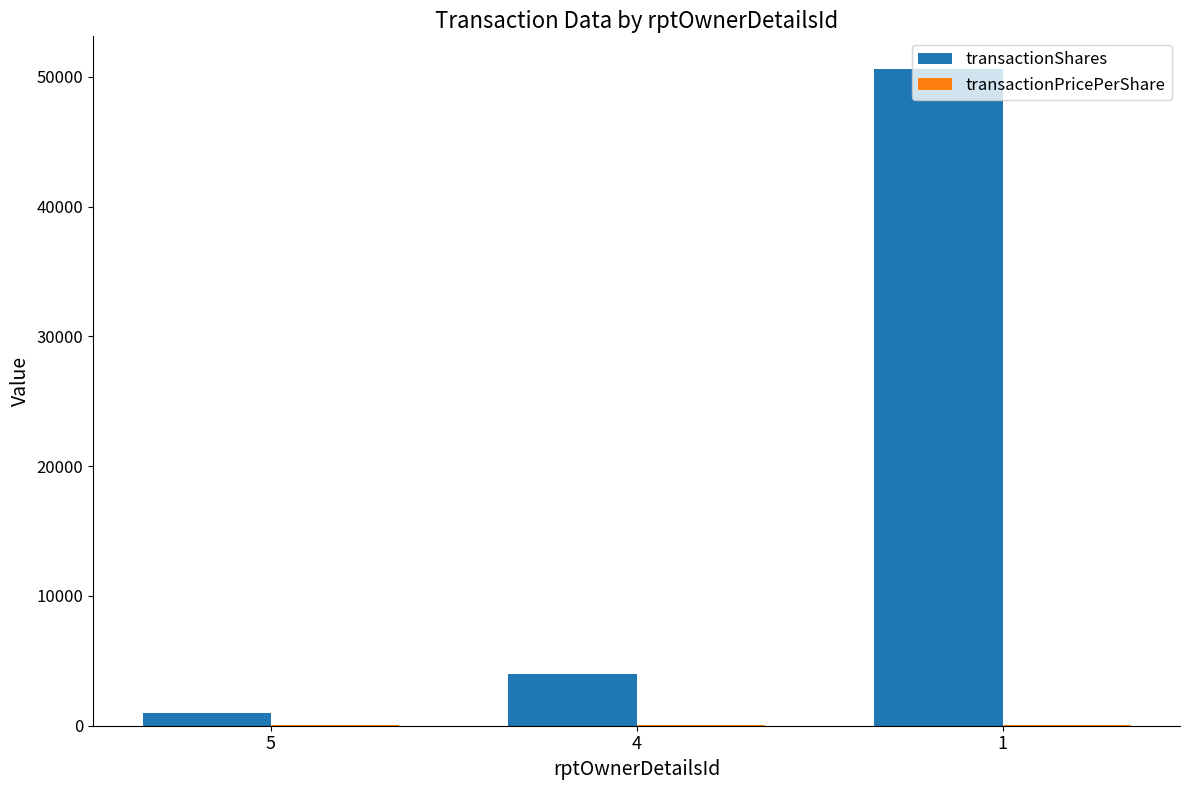

What is the sum of all transactionShares values?

55586.0